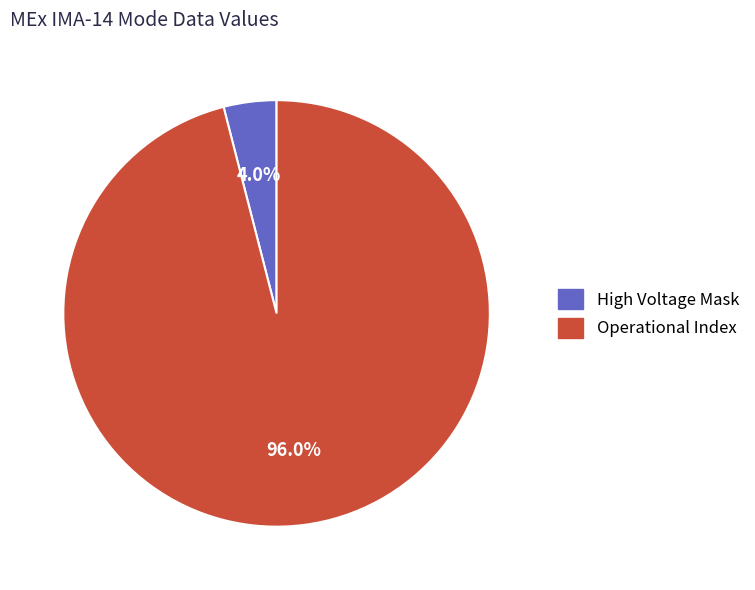

What is the majority slice?

Operational Index